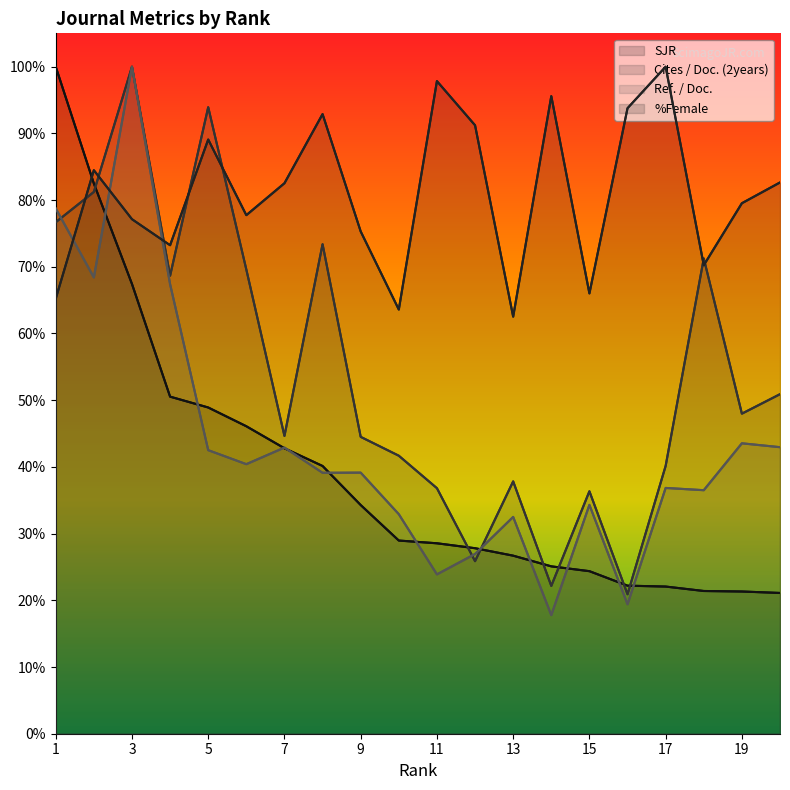

The value of Cites / Doc. (2years) at 15 is 39.2. True or false?

False